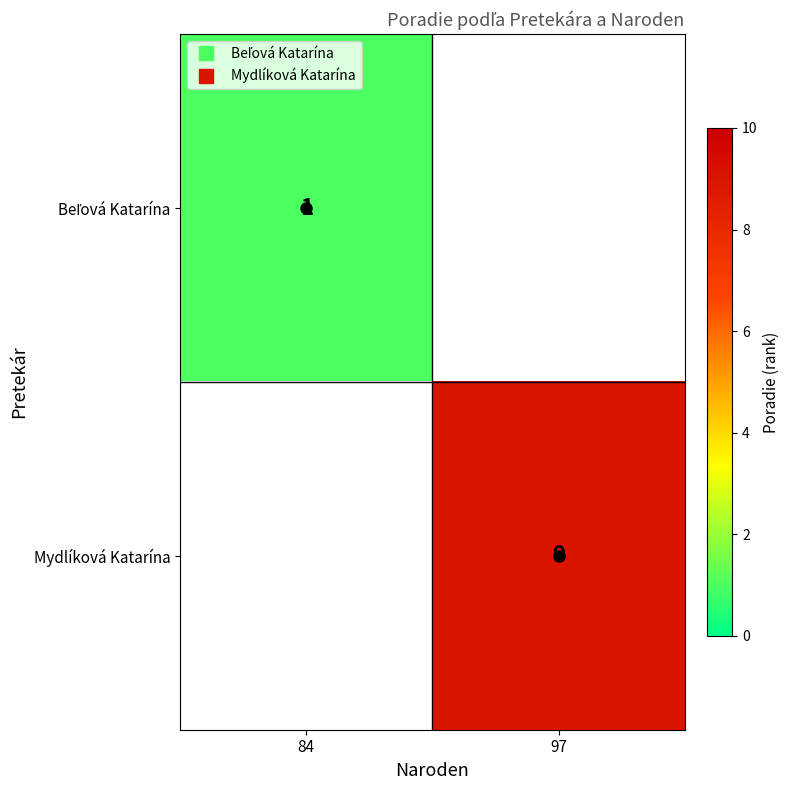

How many categories are shown in the chart?

2